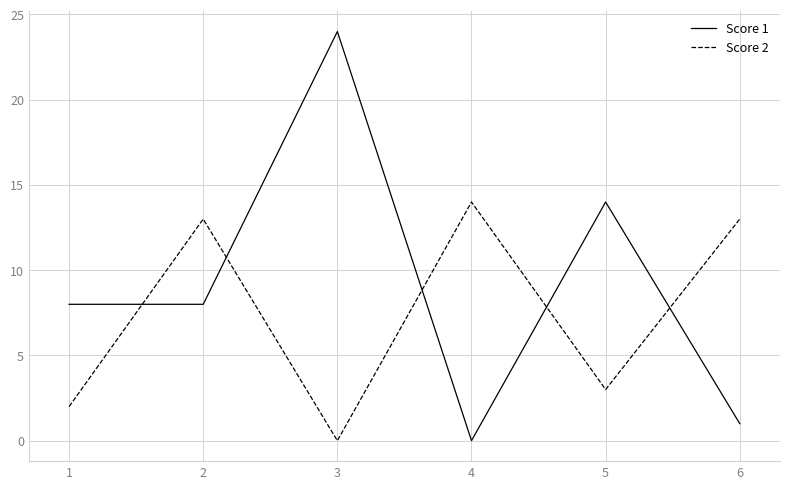

True or false: Score 1 has a value of 8 at 2.

True